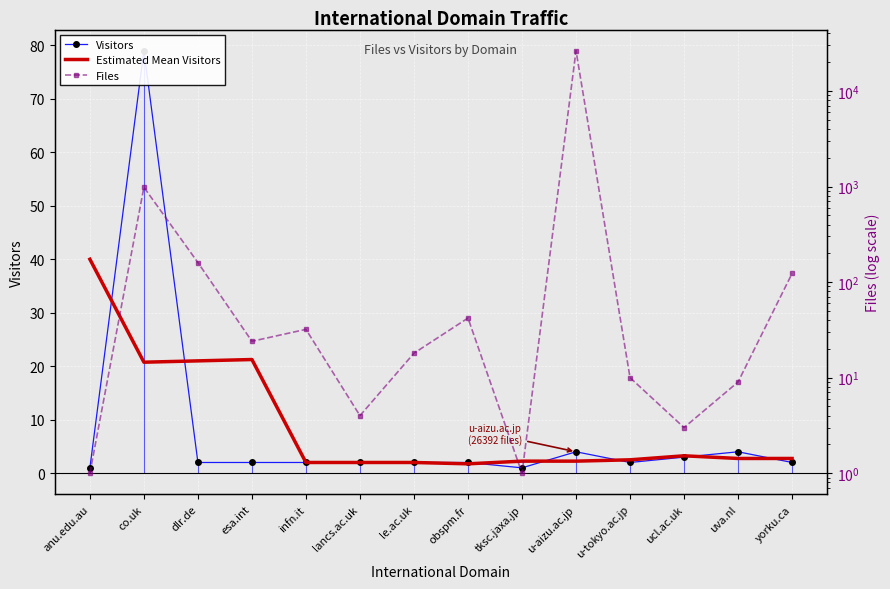

Where is the first local minimum for Files?

esa.int